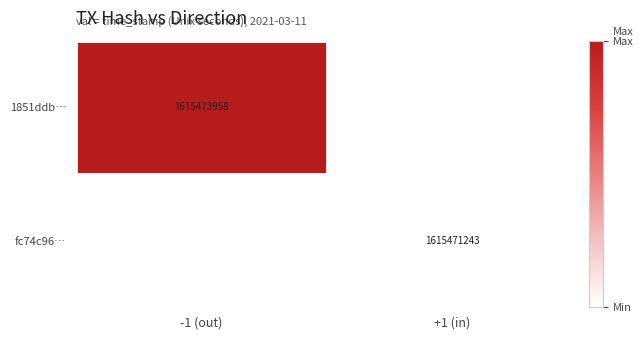

True or false: 1851ddb… has a value of 1615473958 at -1 (out).

True